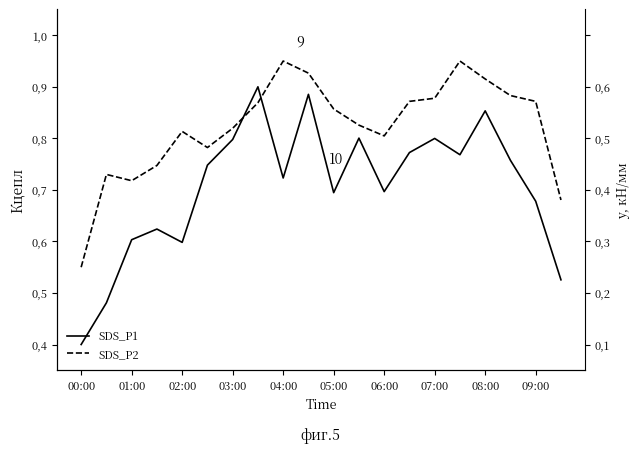

Rank the series at 17 from highest to lowest value.

SDS_P2, SDS_P1